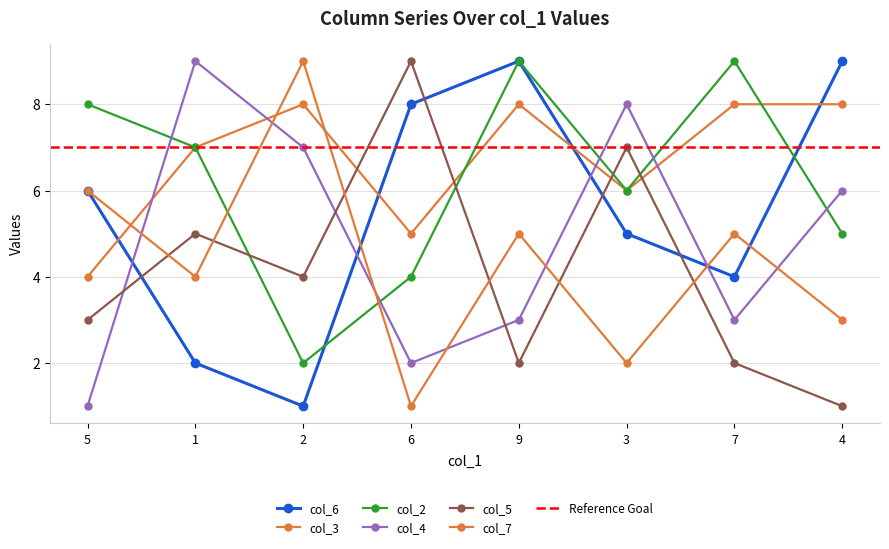

Where do col_2 and col_6 first cross each other?

2 and 6